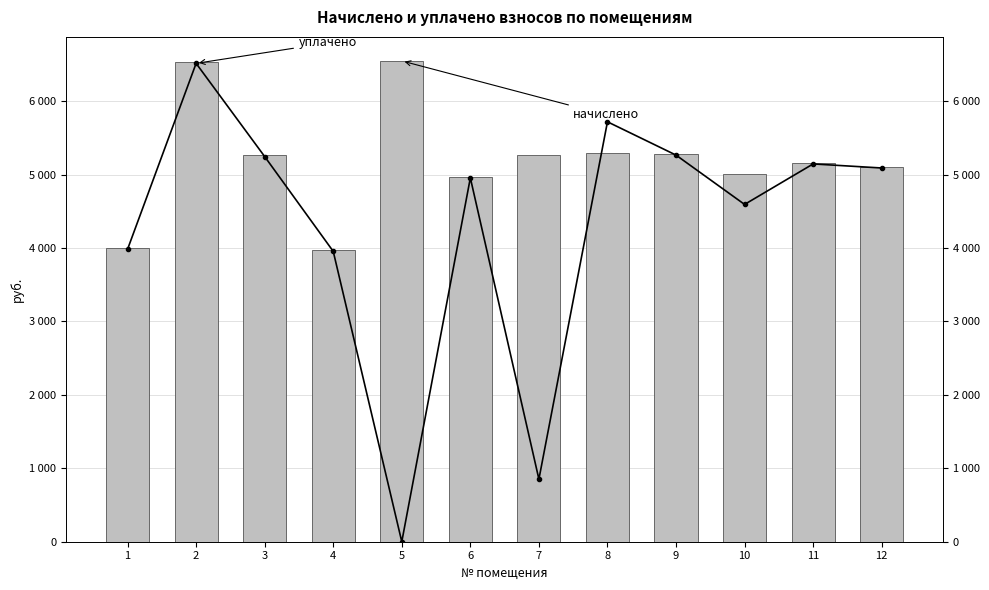

Reading left to right, what are all the values shown in this chart?

уплачено: 3982.6	6514.5	5245.4	3954.4	0.0	4954.6	851.6	5718.6	5265.1	4593.4	5144.9	5089.6
начислено: 3995.3	6535.2	5262.1	3967.0	6547.6	4970.4	5264.6	5294.2	5281.8	5011.0	5161.2	5105.8